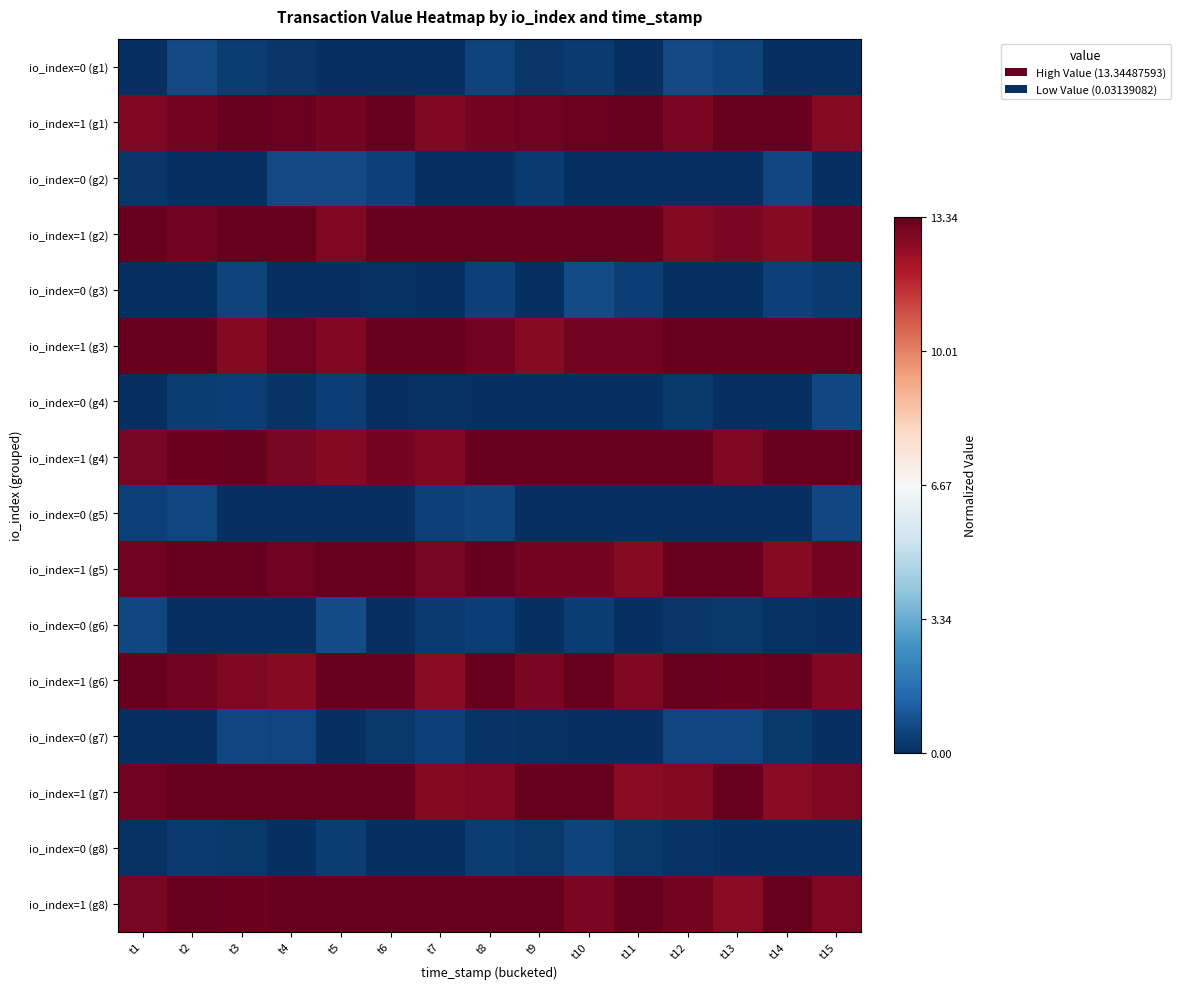

Reading left to right, transcribe all the data shown in this chart.

io_index=0 (g1): t1=0.0	t2=0.0	t3=0.0	t4=0.0	t5=0.0	t6=0.0	t7=0.0	t8=0.0	t9=0.0	t10=0.0	t11=0.0	t12=0.0	t13=0.0	t14=0.0	t15=0.0
io_index=1 (g1): t1=1.0	t2=1.0	t3=1.0	t4=1.0	t5=1.0	t6=1.0	t7=1.0	t8=1.0	t9=1.0	t10=1.0	t11=1.0	t12=1.0	t13=1.0	t14=1.0	t15=1.0
io_index=0 (g2): t1=0.0	t2=0.0	t3=0.0	t4=0.0	t5=0.0	t6=0.0	t7=0.0	t8=0.0	t9=0.0	t10=0.0	t11=0.0	t12=0.0	t13=0.0	t14=0.0	t15=0.0
io_index=1 (g2): t1=1.0	t2=1.0	t3=1.0	t4=1.0	t5=1.0	t6=1.0	t7=1.0	t8=1.0	t9=1.0	t10=1.0	t11=1.0	t12=1.0	t13=1.0	t14=1.0	t15=1.0
io_index=0 (g3): t1=0.0	t2=0.0	t3=0.0	t4=0.0	t5=0.0	t6=0.0	t7=0.0	t8=0.0	t9=0.0	t10=0.1	t11=0.0	t12=0.0	t13=0.0	t14=0.0	t15=0.0
io_index=1 (g3): t1=1.0	t2=1.0	t3=1.0	t4=1.0	t5=1.0	t6=1.0	t7=1.0	t8=1.0	t9=1.0	t10=1.0	t11=1.0	t12=1.0	t13=1.0	t14=1.0	t15=1.0
io_index=0 (g4): t1=0.0	t2=0.0	t3=0.0	t4=0.0	t5=0.0	t6=0.0	t7=0.0	t8=0.0	t9=0.0	t10=0.0	t11=0.0	t12=0.0	t13=0.0	t14=0.0	t15=0.0
io_index=1 (g4): t1=1.0	t2=1.0	t3=1.0	t4=1.0	t5=1.0	t6=1.0	t7=1.0	t8=1.0	t9=1.0	t10=1.0	t11=1.0	t12=1.0	t13=1.0	t14=1.0	t15=1.0
io_index=0 (g5): t1=0.0	t2=0.0	t3=0.0	t4=0.0	t5=0.0	t6=0.0	t7=0.0	t8=0.0	t9=0.0	t10=0.0	t11=0.0	t12=0.0	t13=0.0	t14=0.0	t15=0.0
io_index=1 (g5): t1=1.0	t2=1.0	t3=1.0	t4=1.0	t5=1.0	t6=1.0	t7=1.0	t8=1.0	t9=1.0	t10=1.0	t11=1.0	t12=1.0	t13=1.0	t14=1.0	t15=1.0
io_index=0 (g6): t1=0.0	t2=0.0	t3=0.0	t4=0.0	t5=0.1	t6=0.0	t7=0.0	t8=0.0	t9=0.0	t10=0.0	t11=0.0	t12=0.0	t13=0.0	t14=0.0	t15=0.0
io_index=1 (g6): t1=1.0	t2=1.0	t3=1.0	t4=1.0	t5=1.0	t6=1.0	t7=1.0	t8=1.0	t9=1.0	t10=1.0	t11=1.0	t12=1.0	t13=1.0	t14=1.0	t15=1.0
io_index=0 (g7): t1=0.0	t2=0.0	t3=0.0	t4=0.0	t5=0.0	t6=0.0	t7=0.0	t8=0.0	t9=0.0	t10=0.0	t11=0.0	t12=0.0	t13=0.0	t14=0.0	t15=0.0
io_index=1 (g7): t1=1.0	t2=1.0	t3=1.0	t4=1.0	t5=1.0	t6=1.0	t7=1.0	t8=1.0	t9=1.0	t10=1.0	t11=1.0	t12=1.0	t13=1.0	t14=1.0	t15=1.0
io_index=0 (g8): t1=0.0	t2=0.0	t3=0.0	t4=0.0	t5=0.0	t6=0.0	t7=0.0	t8=0.0	t9=0.0	t10=0.0	t11=0.0	t12=0.0	t13=0.0	t14=0.0	t15=0.0
io_index=1 (g8): t1=1.0	t2=1.0	t3=1.0	t4=1.0	t5=1.0	t6=1.0	t7=1.0	t8=1.0	t9=1.0	t10=1.0	t11=1.0	t12=1.0	t13=1.0	t14=1.0	t15=1.0